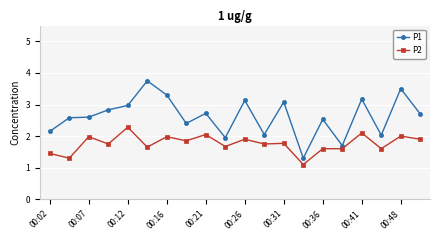

List the series in order of their overall mean, highest first.

P1, P2